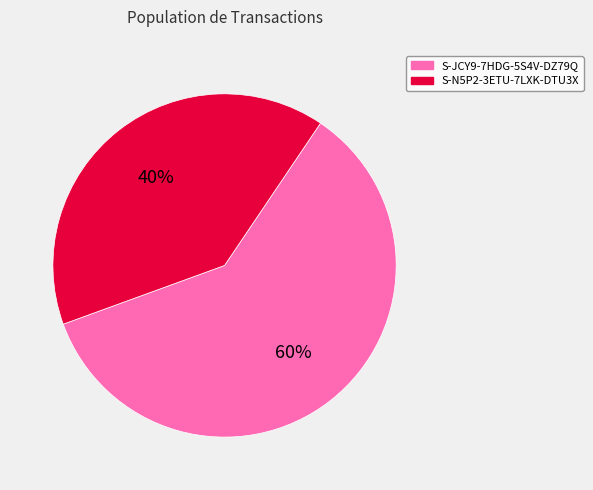

Count the number of slices in the pie.

2